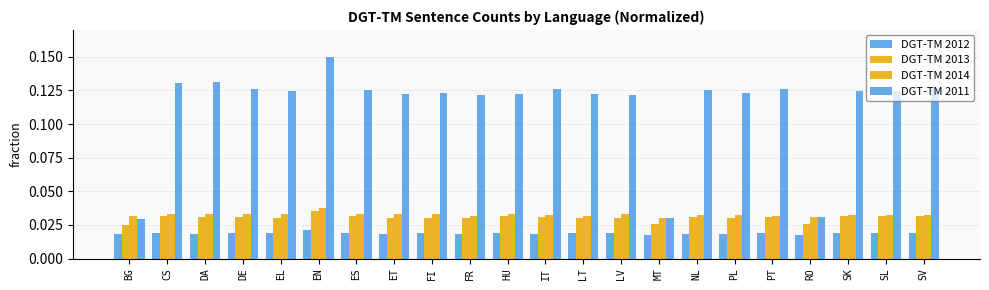

Are the bars horizontal?

No